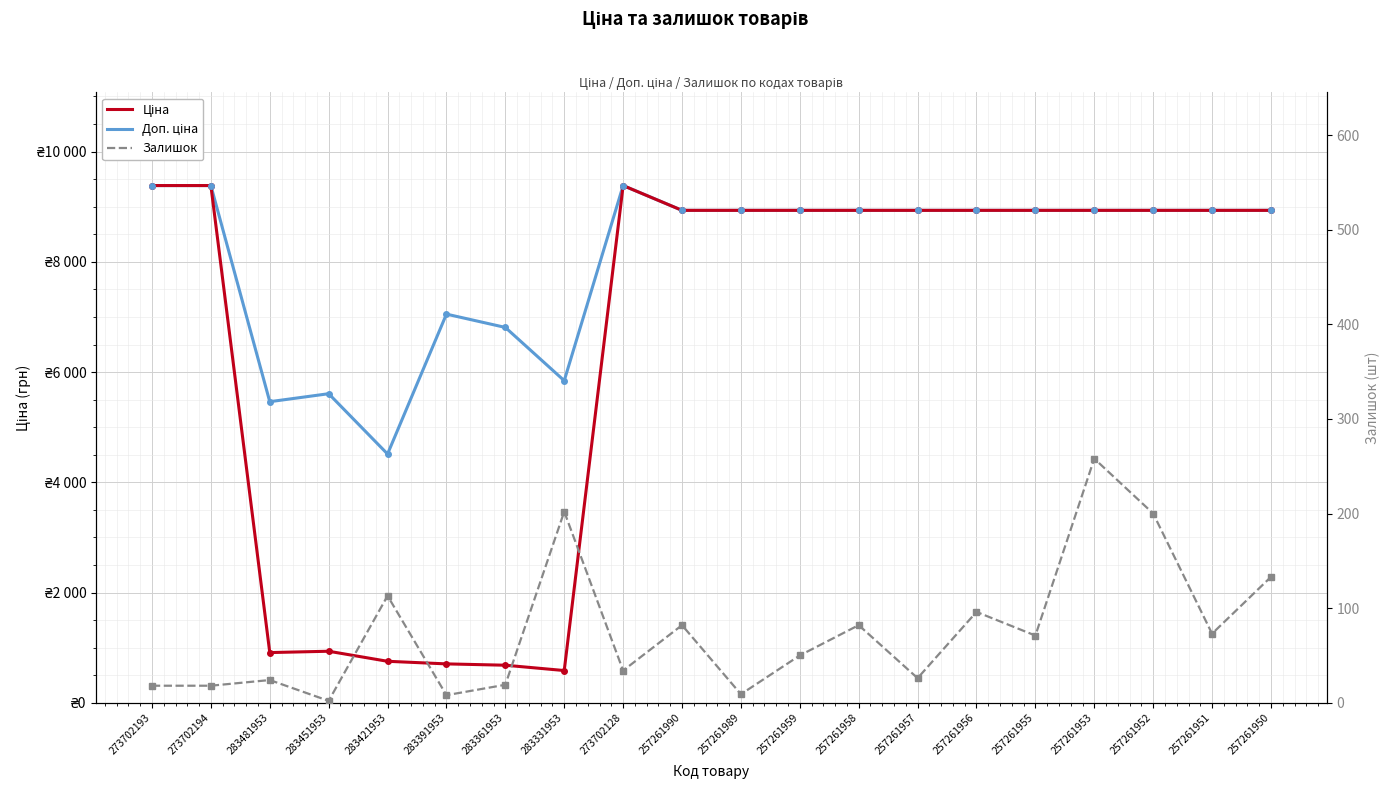

Where is Ціна nearest to the value 4984?

257261990